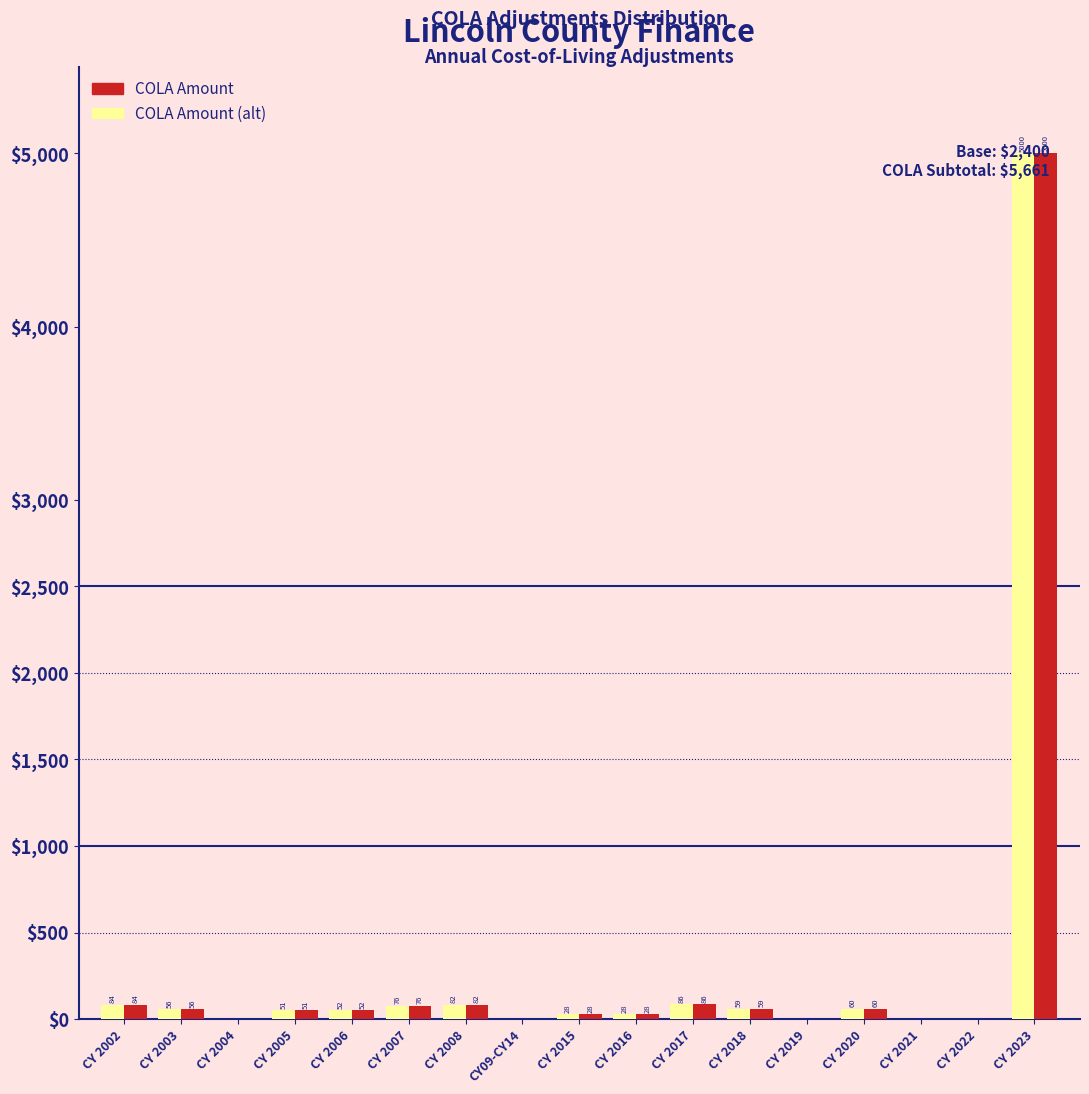

The value of COLA Amount at CY 2019 is 0.0. True or false?

True